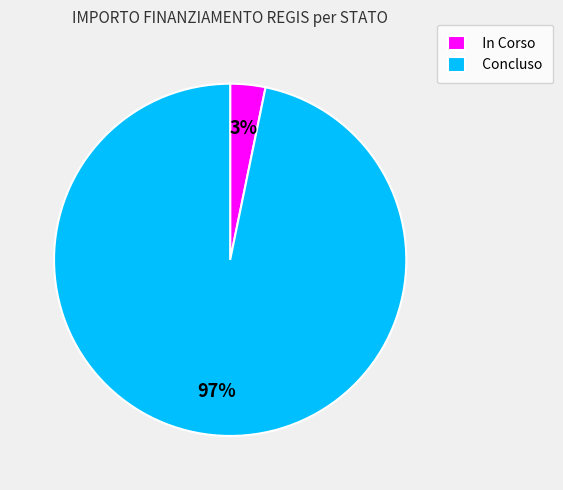

What percentage is the In Corso slice, to the nearest percent?

3%